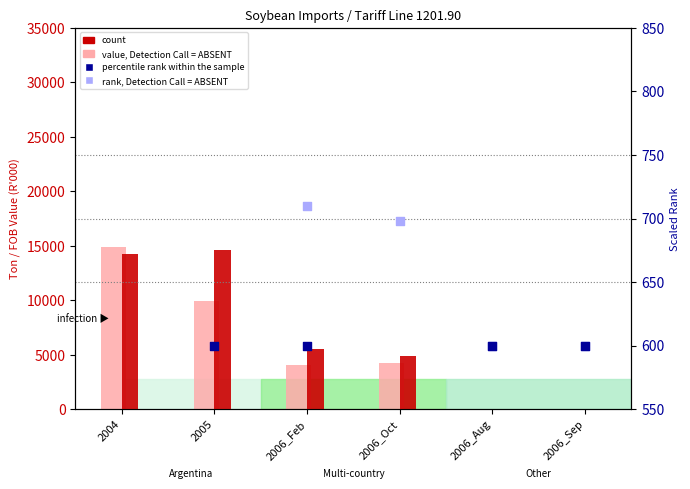

What is the total value across all series at 2006_Oct?

10721.8